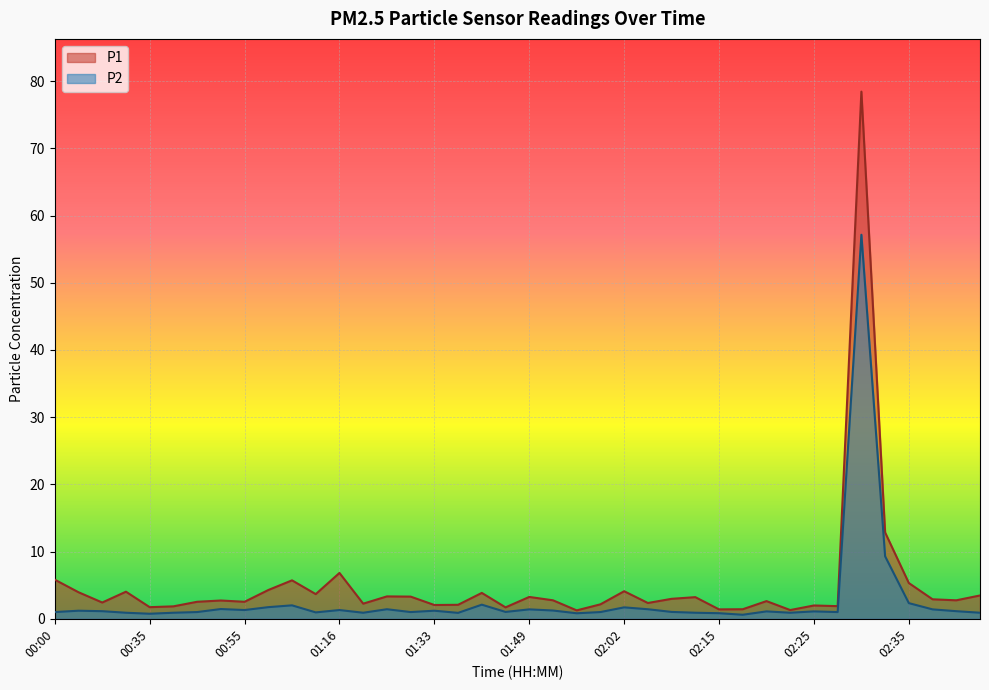

Which has a higher value, 01:33 or 00:06?

00:06